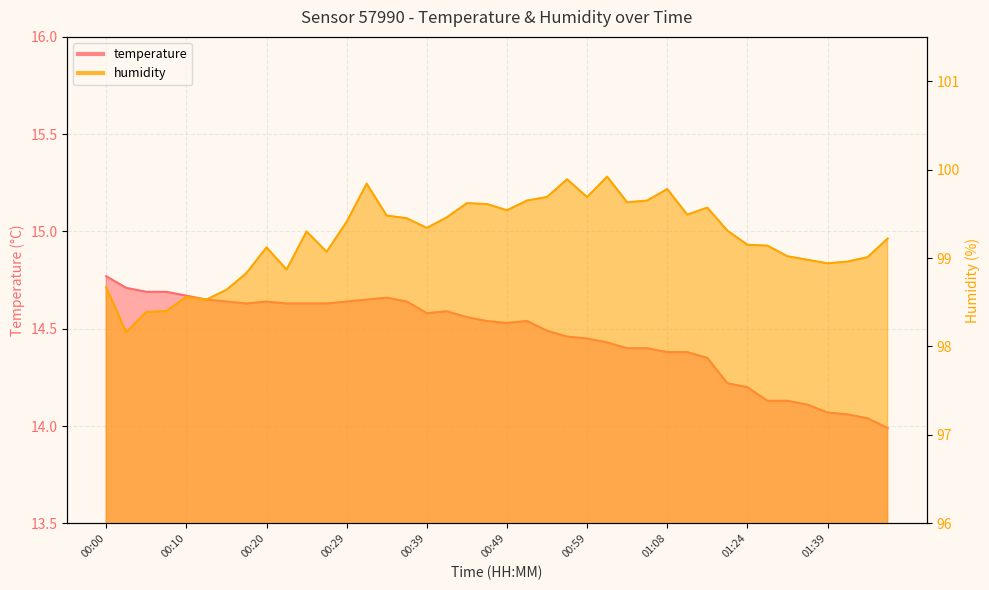

At which label does humidity reach its peak?

01:01